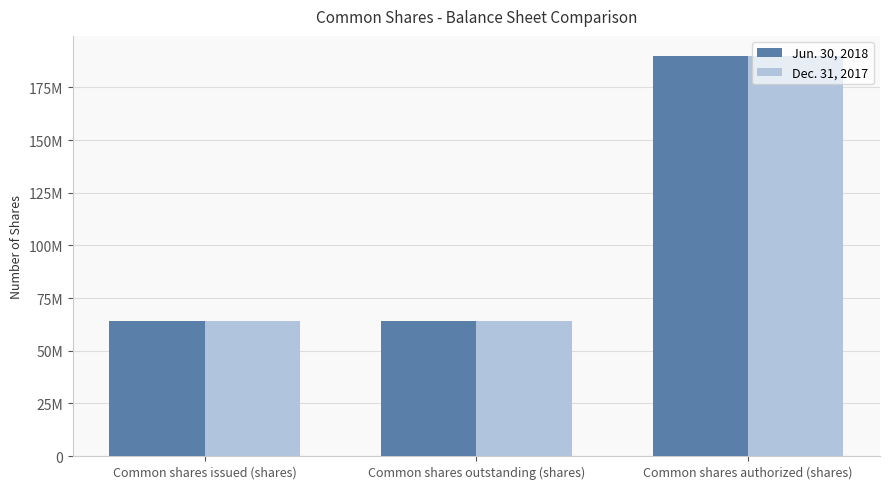

Reading right to left, list all the values displayed in this chart.

Jun. 30, 2018: Common shares authorized (shares)=190000000	Common shares outstanding (shares)=64228000	Common shares issued (shares)=64228000
Dec. 31, 2017: Common shares authorized (shares)=190000000	Common shares outstanding (shares)=64231000	Common shares issued (shares)=64231000